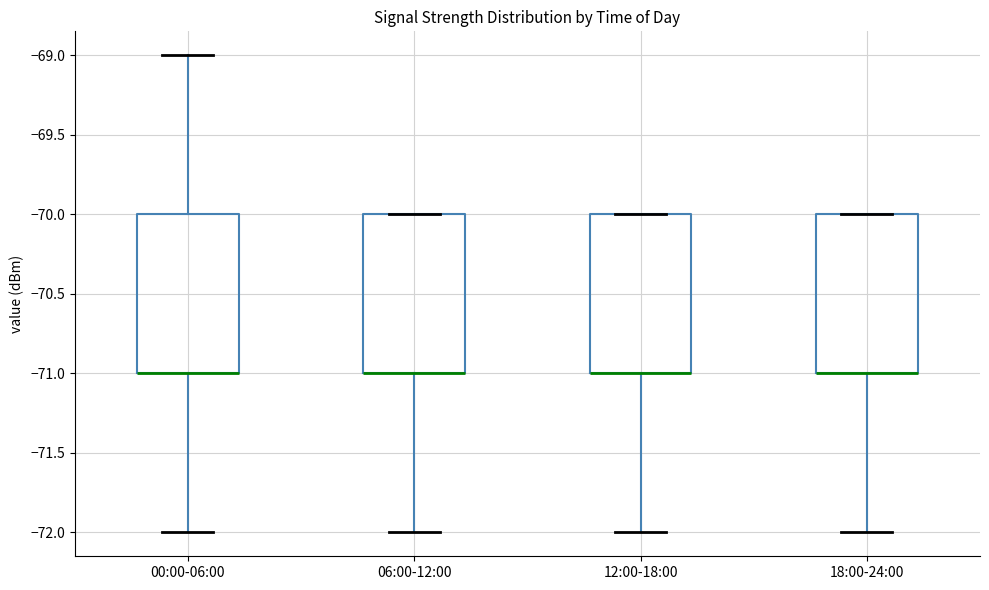

Where does the lower whisker of the box for 06:00-12:00 end on the y-axis? The values are not printed on the chart, so give them approximately, as read against the axis.

-72